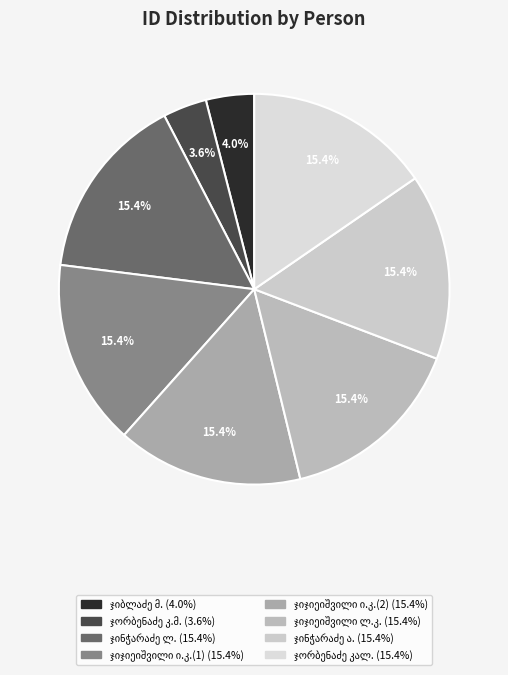

Is ლავრენტი ჯინჭარაძე the majority of the pie?

No